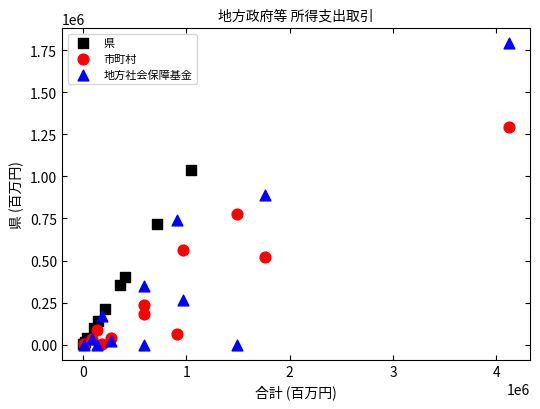

Which series reaches the maximum Y coordinate?

地方社会保障基金